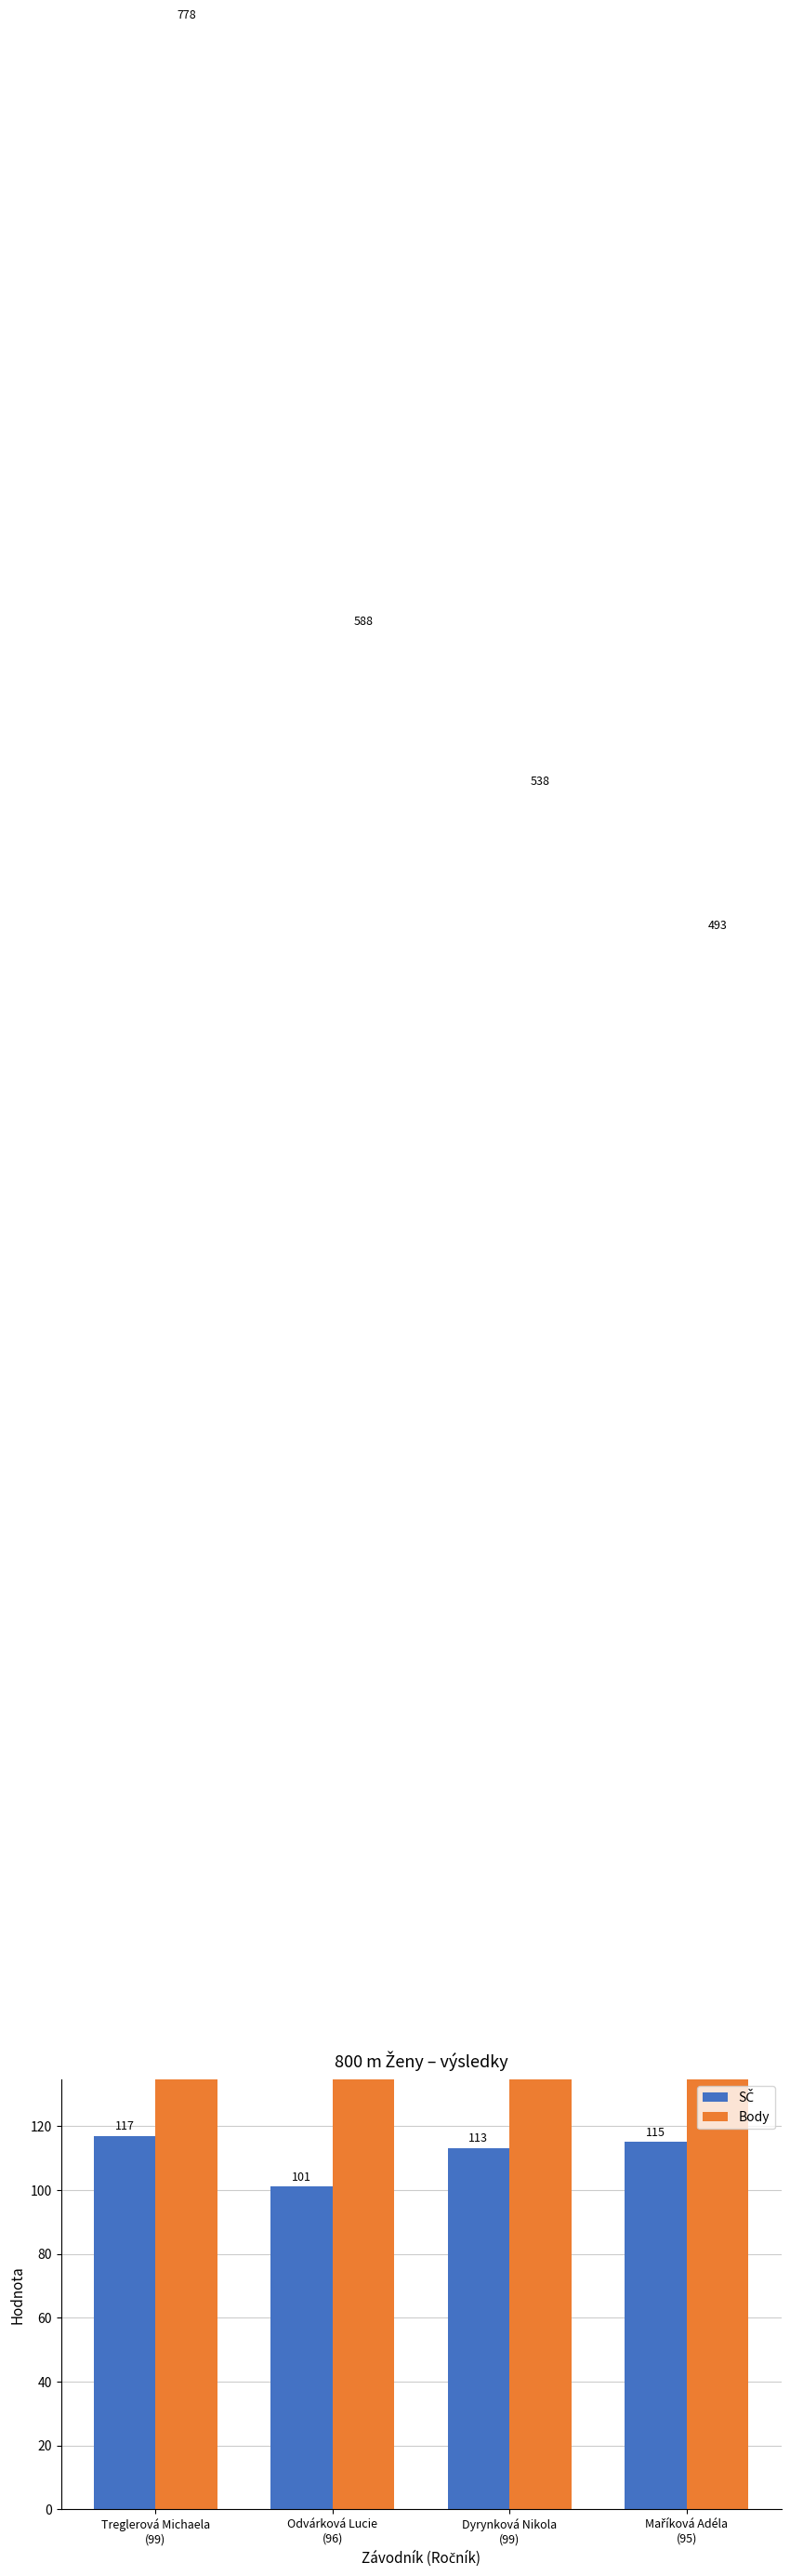

Rank the series by their maximum value, from lowest to highest.

SČ, Body